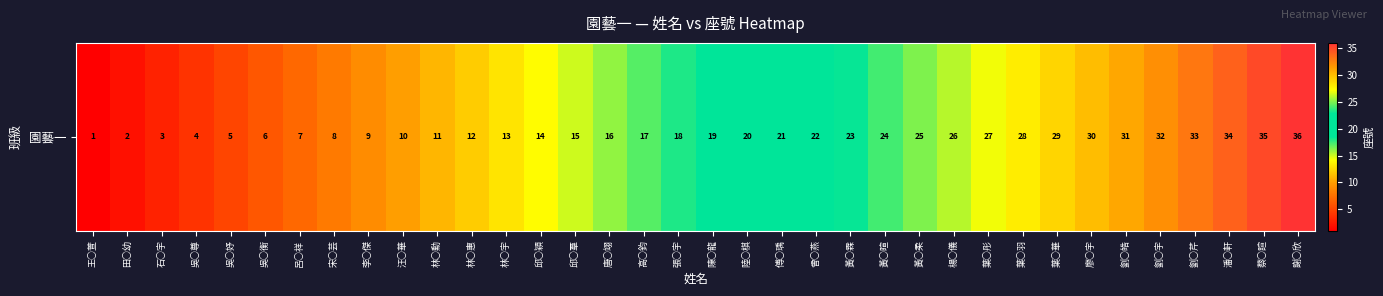

At which label does the data first exceed 19?

陸○棋